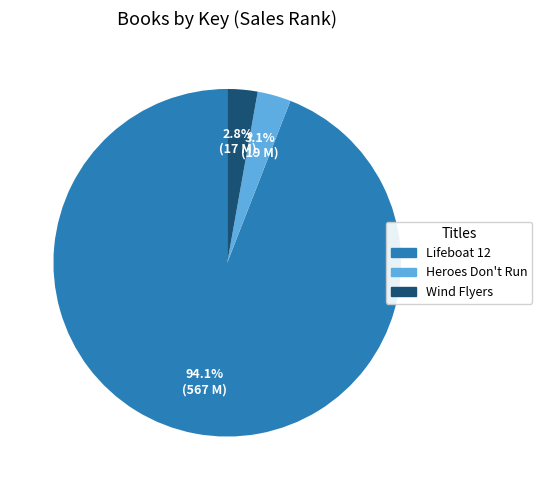

Which slice is the largest?

Lifeboat 12